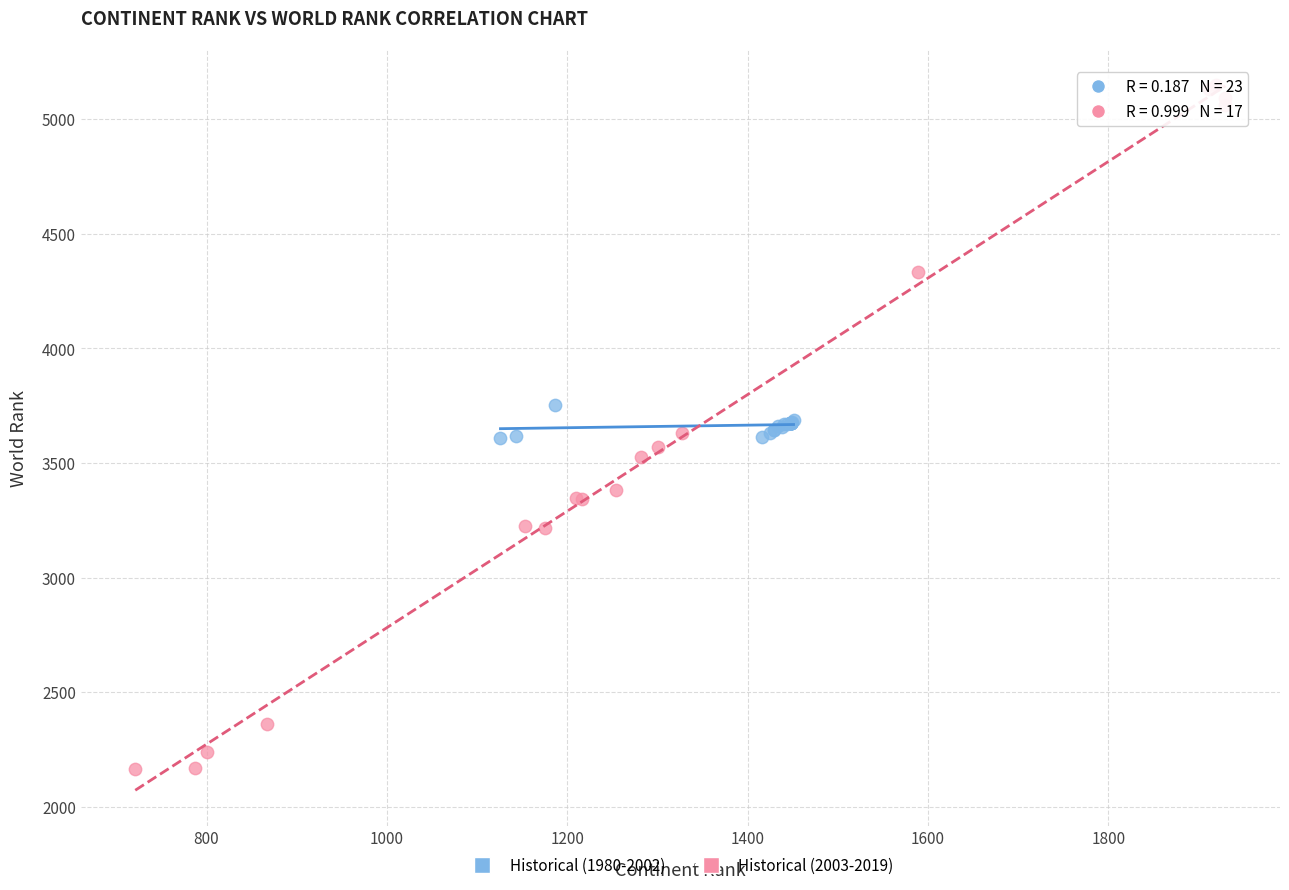

Which series contains the lowest Y value?

Historical (2003-2019)